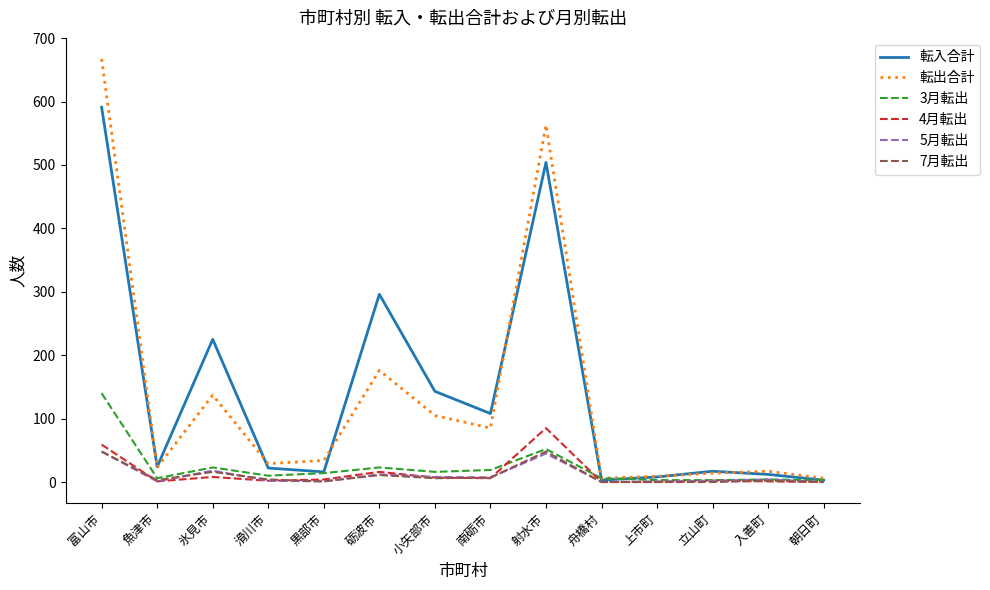

At which category is the sum across all series the highest?

富山市